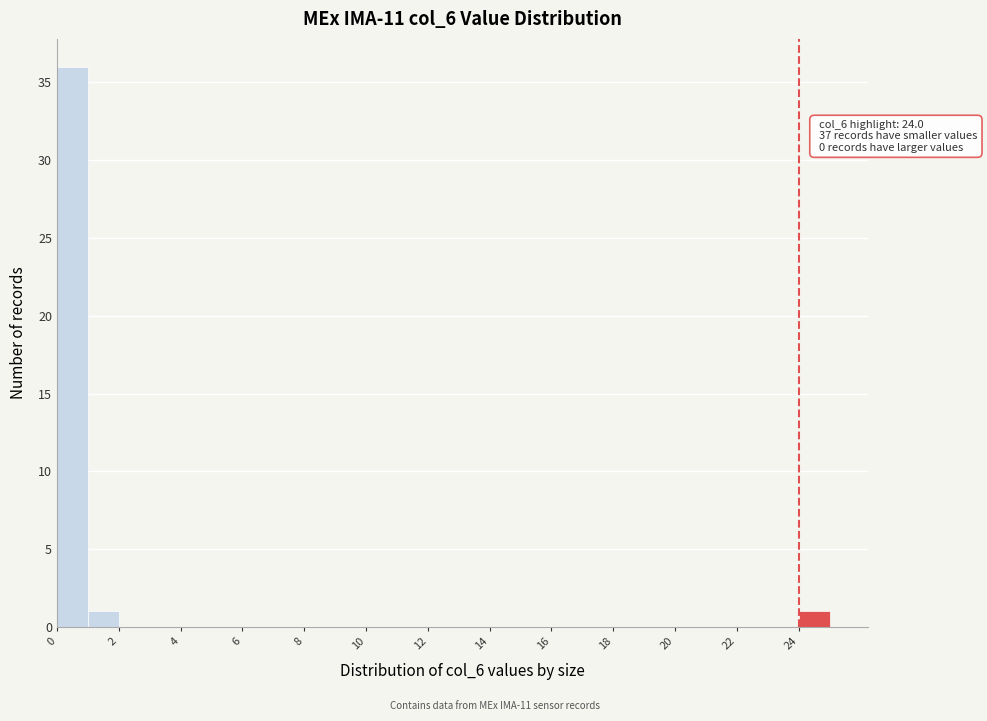

Which range on the x-axis has the tallest bar?

0 to 1